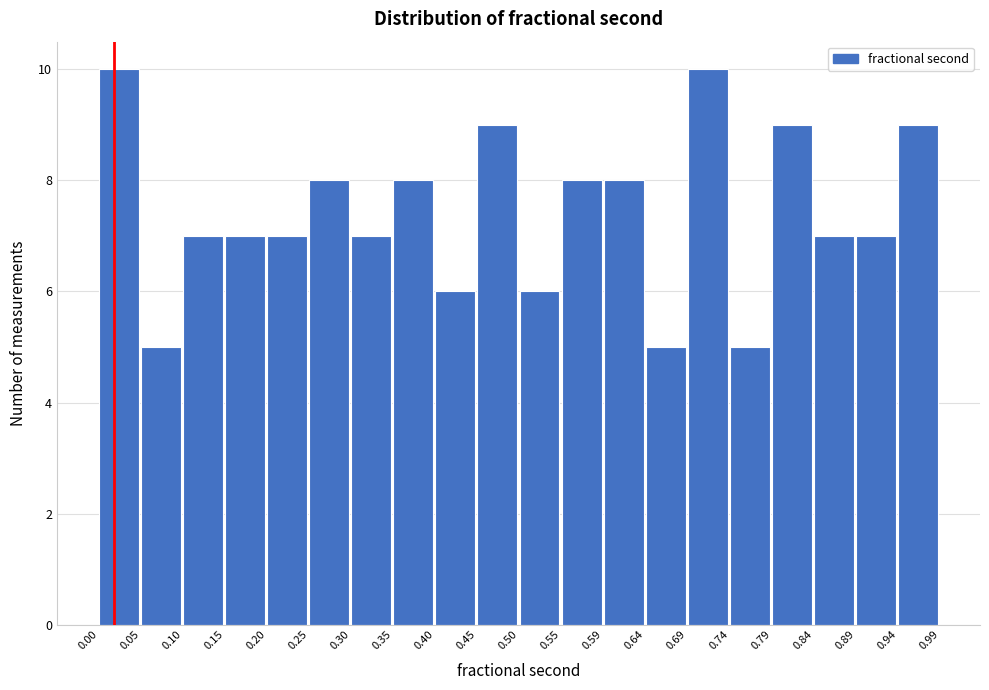

How tall is the bar that spans 0.40 to 0.45 on the x-axis? The values are not printed on the chart, so give them approximately, as read against the axis.

6